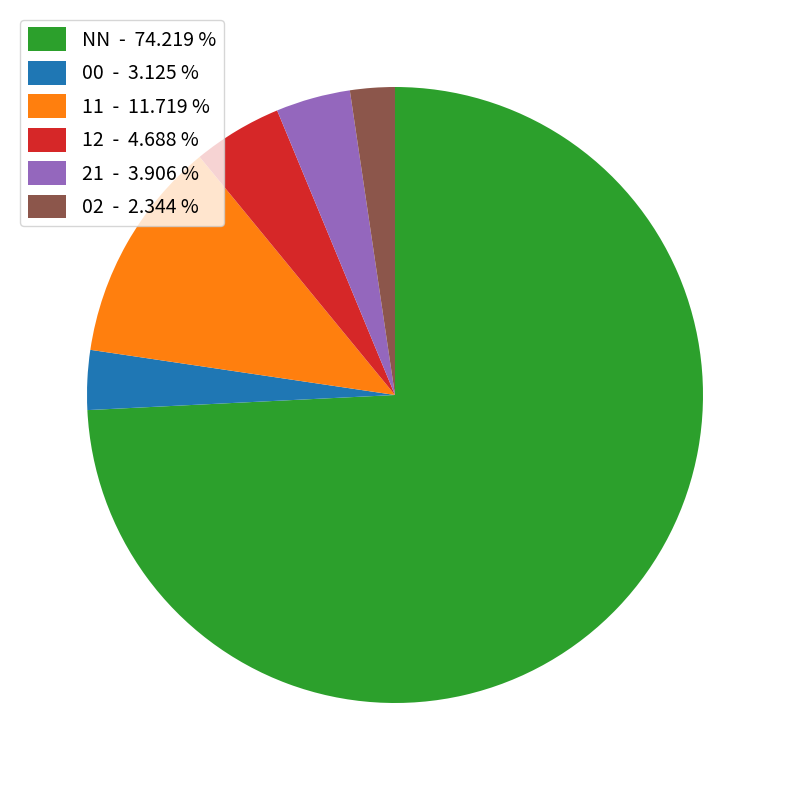

Which has a higher value, 12 - 4.688 % or 02 - 2.344 %?

12 - 4.688 %